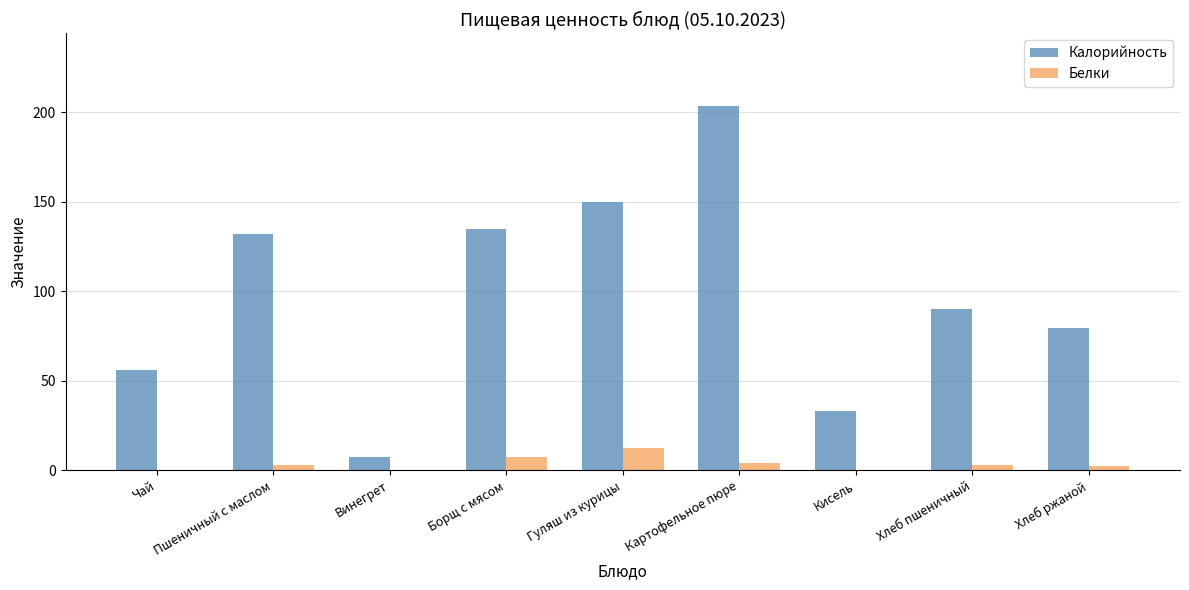

How many groups of bars are there?

9